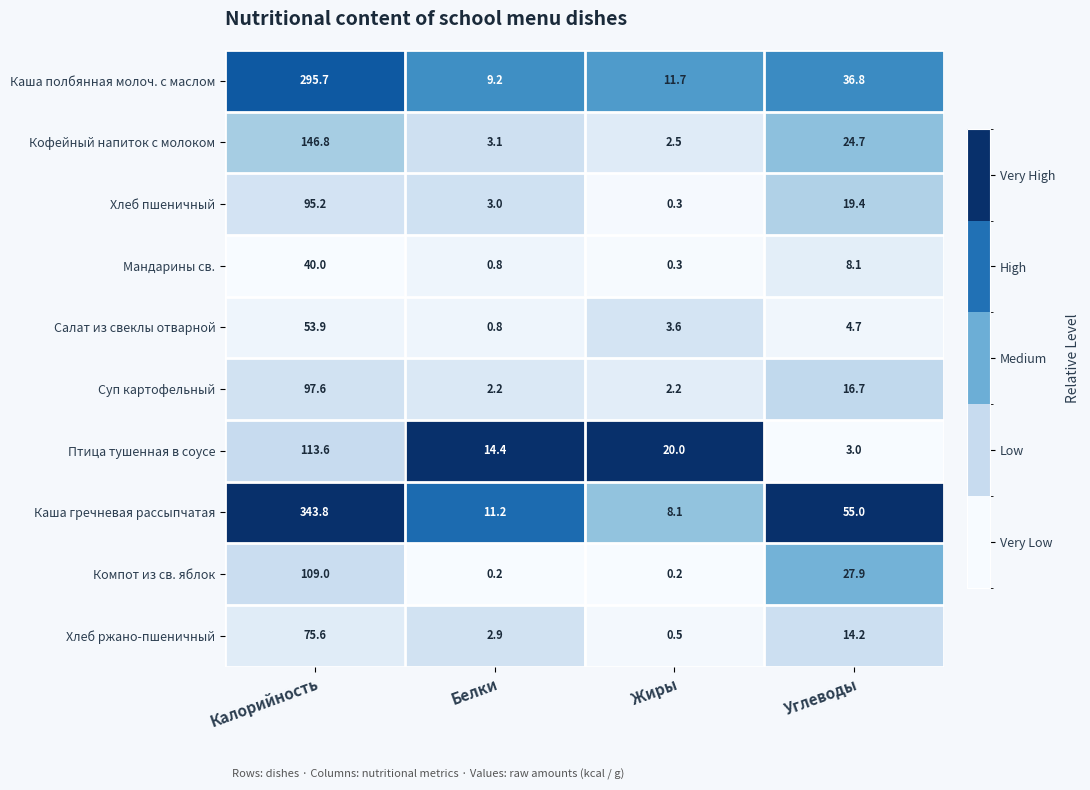

What is the lowest value of the Кофейный напиток с молоком series?

2.5